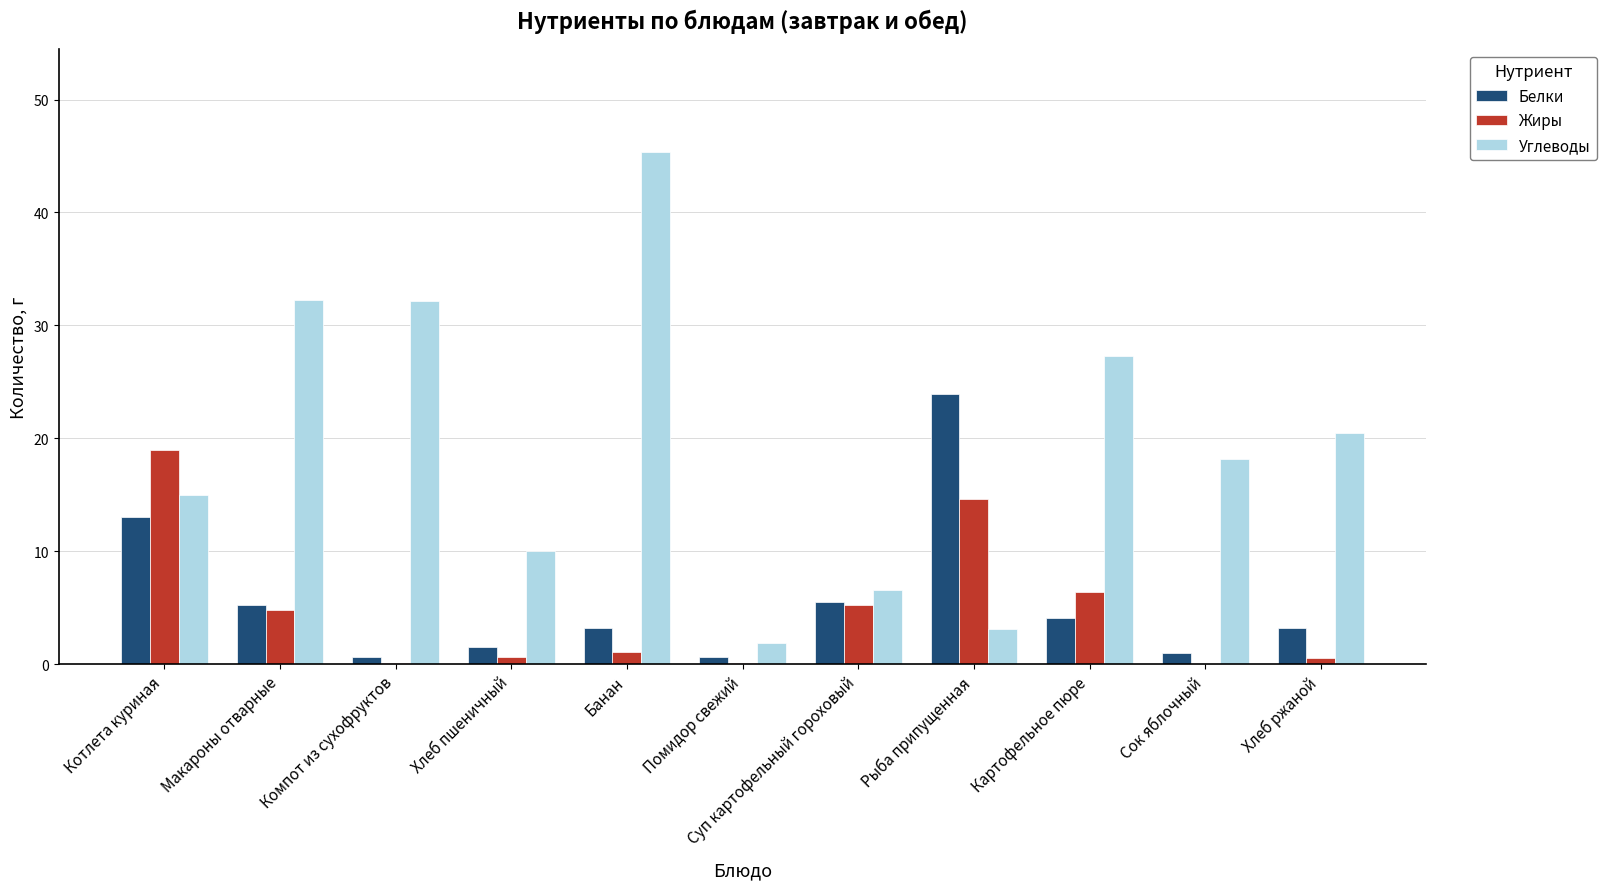

At which category is the sum across all series the highest?

Банан